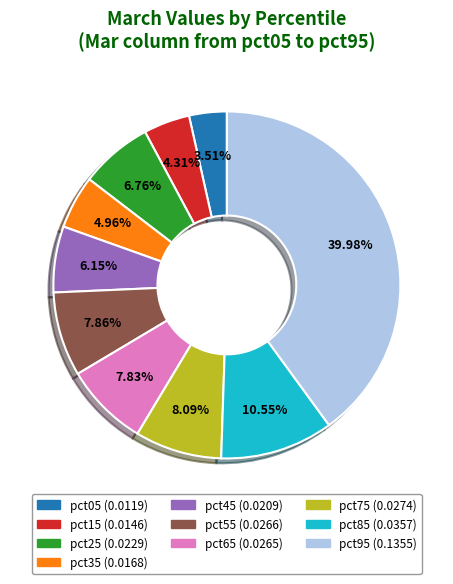

Between pct75 and pct45, which is larger?

pct75